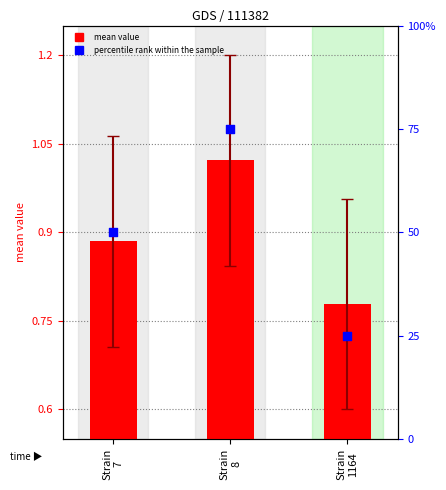

At which category is the sum across all series the highest?

Strain
8